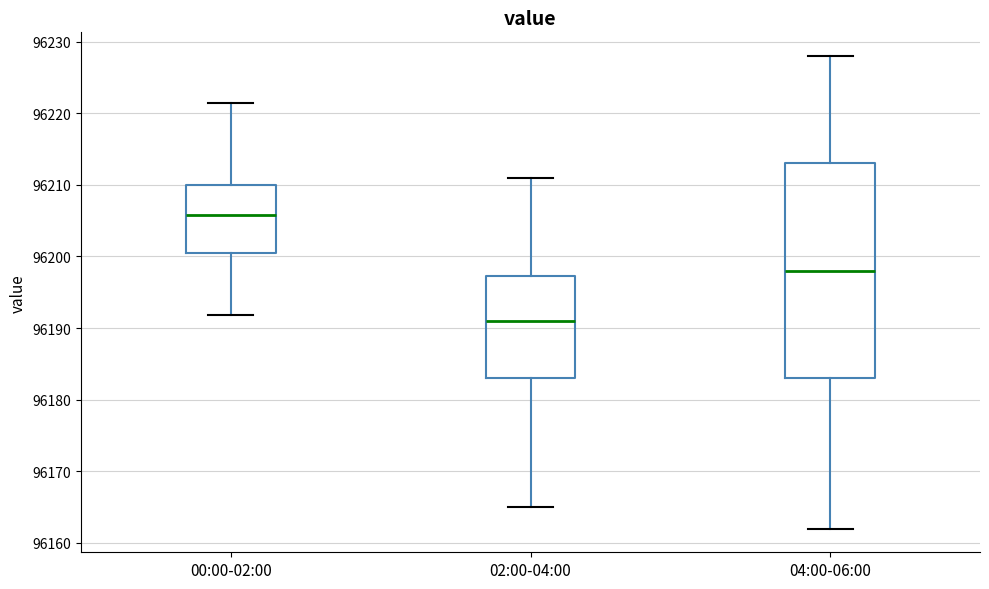

Comparing the boxes themselves (not the whiskers), which one is the tallest?

04:00-06:00